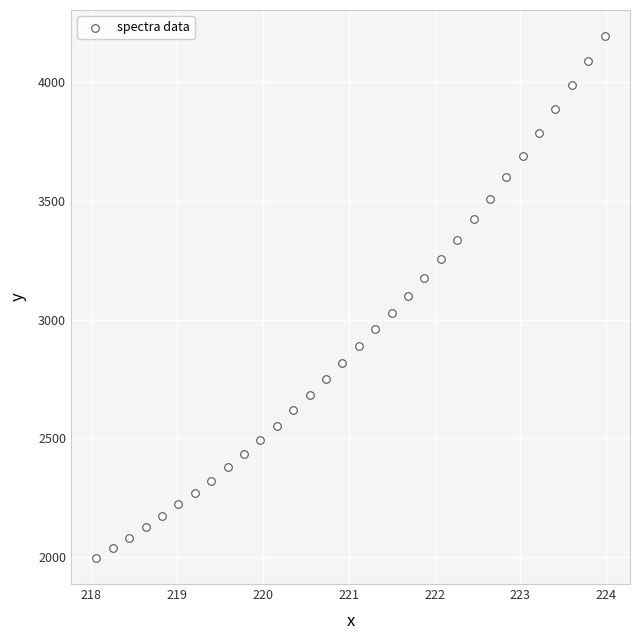

What is the range of Y values (max minus min)?

2196.9